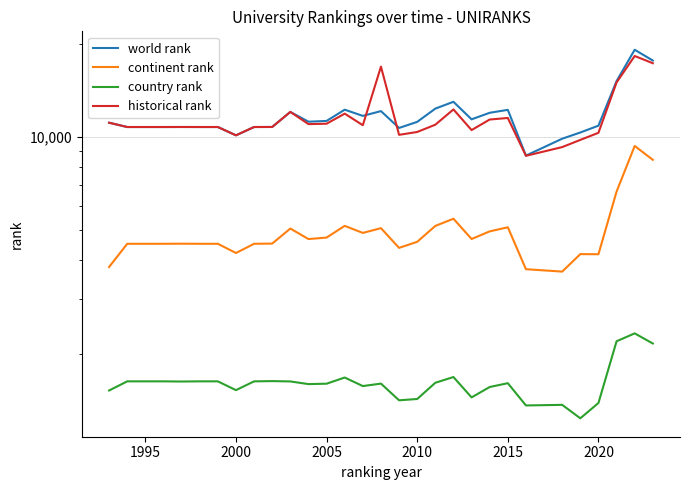

True or false: country rank and world rank cross at least once.

False